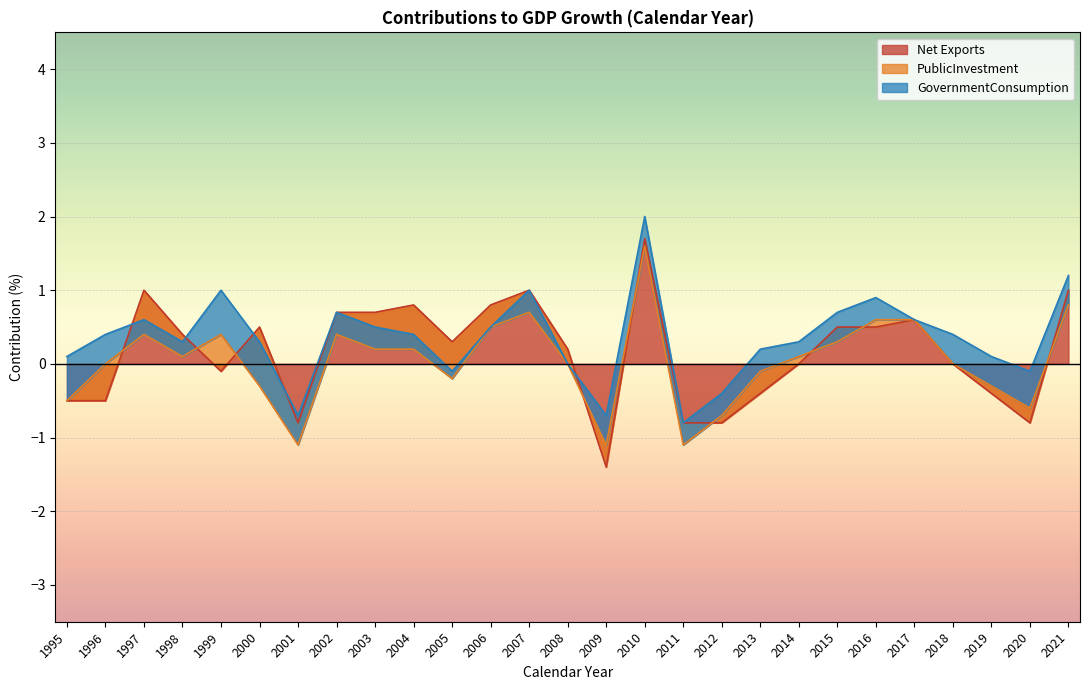

The value of Net Exports at 2009 is -0.3. True or false?

False